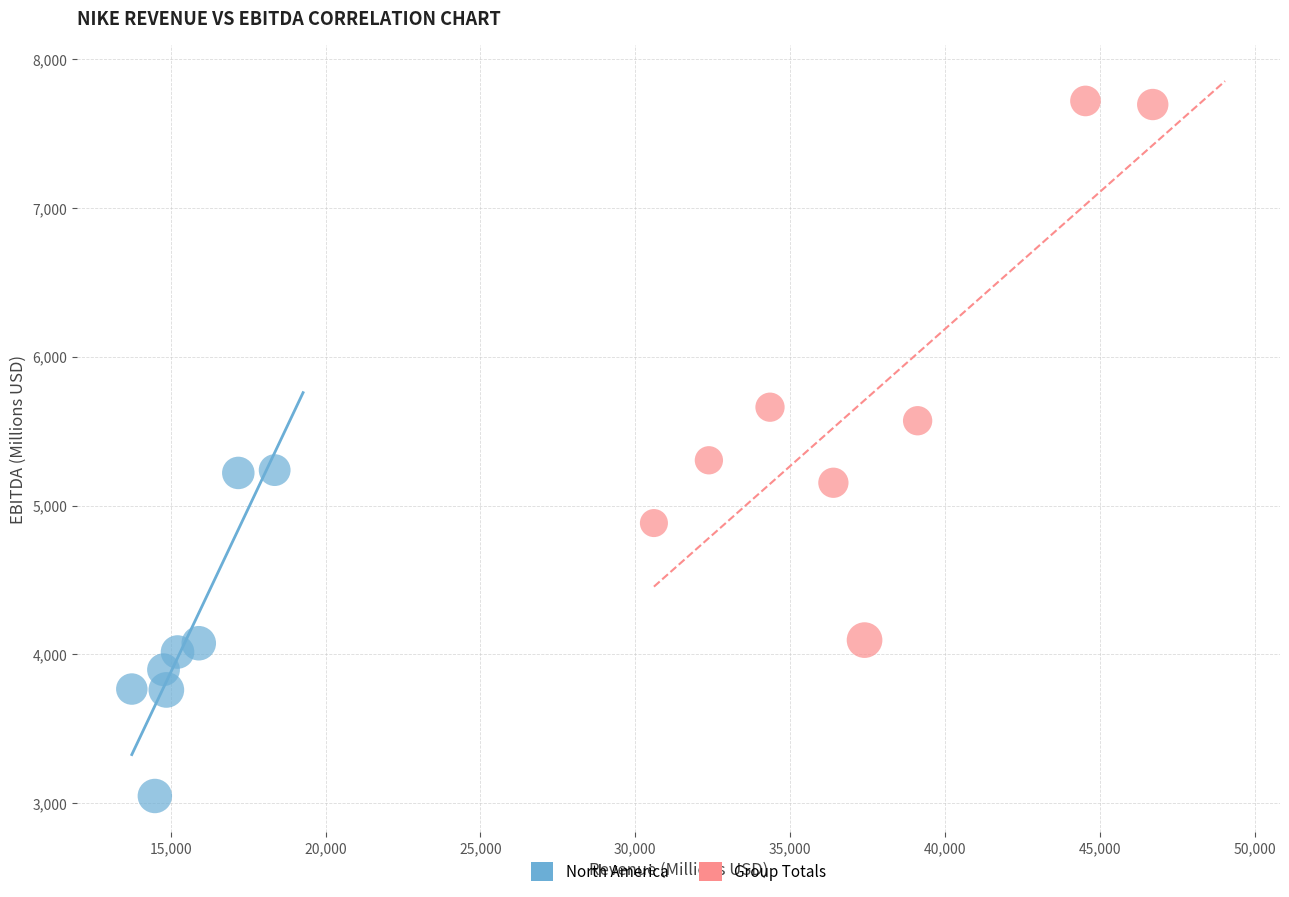

Which series reaches the minimum Y coordinate?

North America